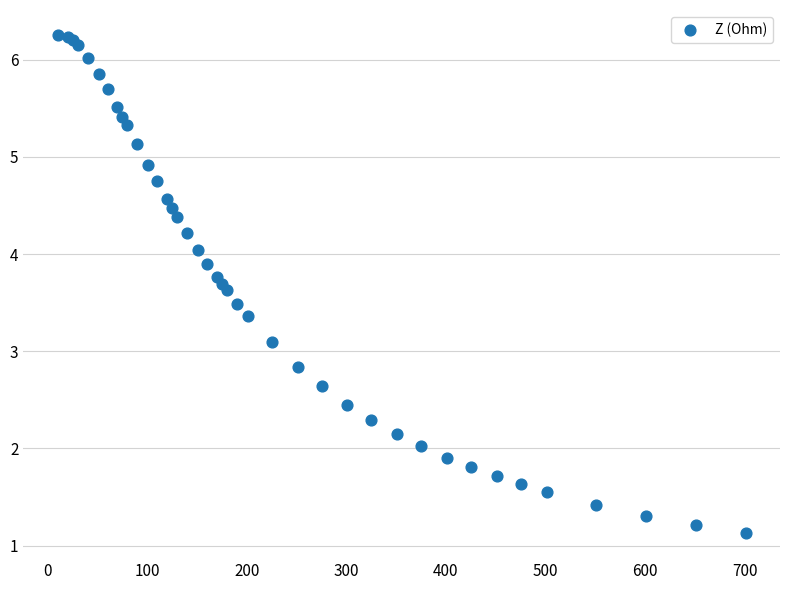

What Y value in the scatter plot is closest to 3?

3.1